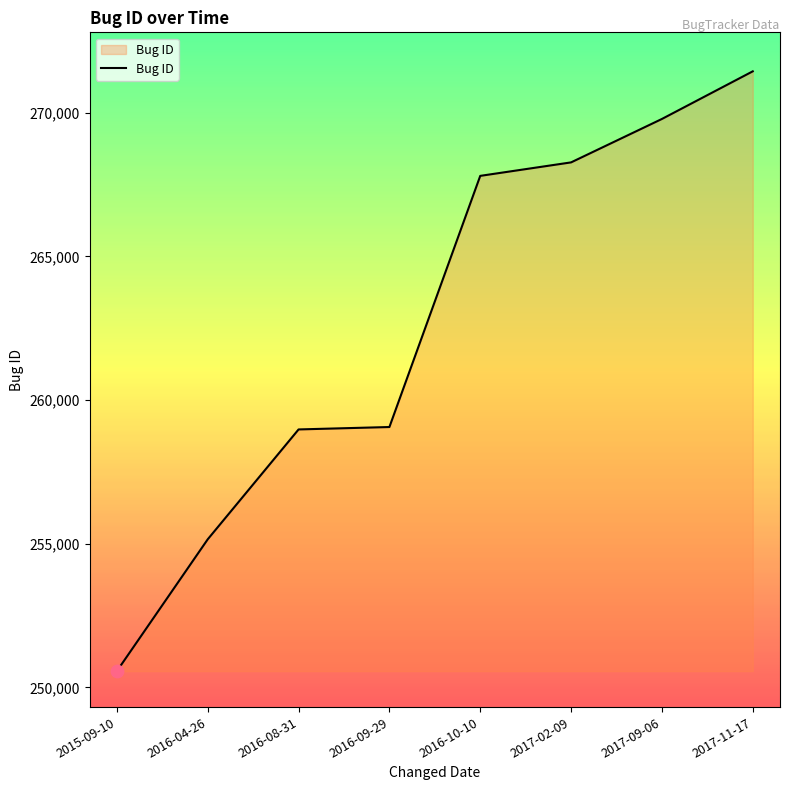

What is the change in value from 2016-09-29 to 2016-10-10?

+8739